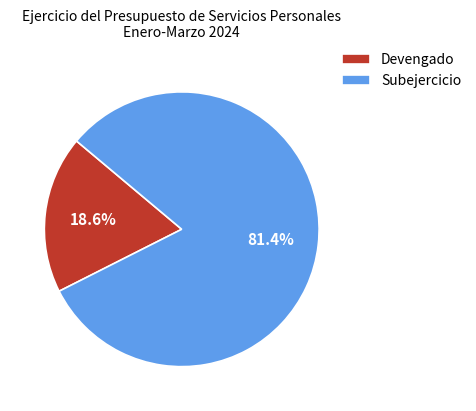

To the nearest percent, what portion does Subejercicio represent?

81%